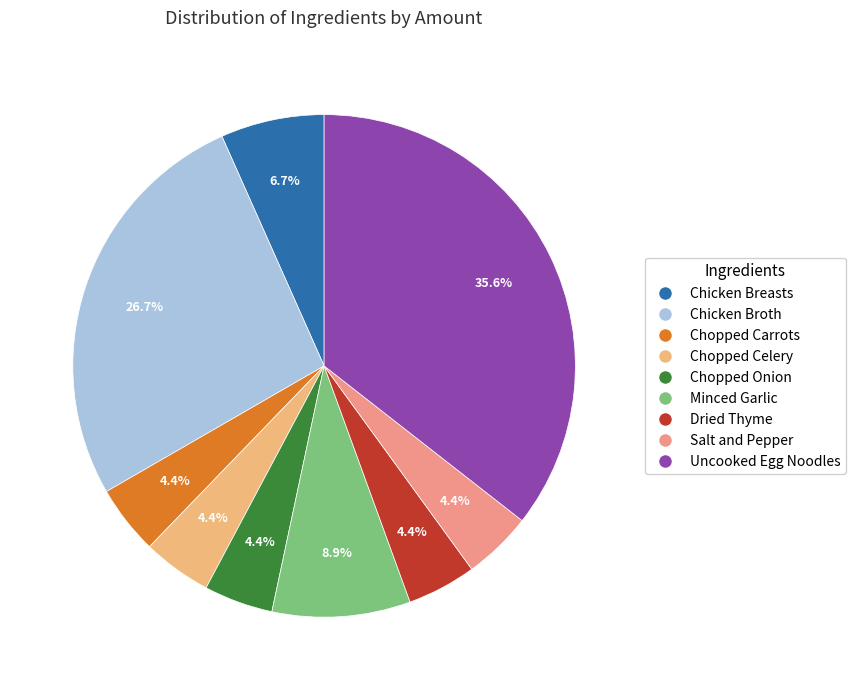

Is there any slice that represents more than half of the pie?

No